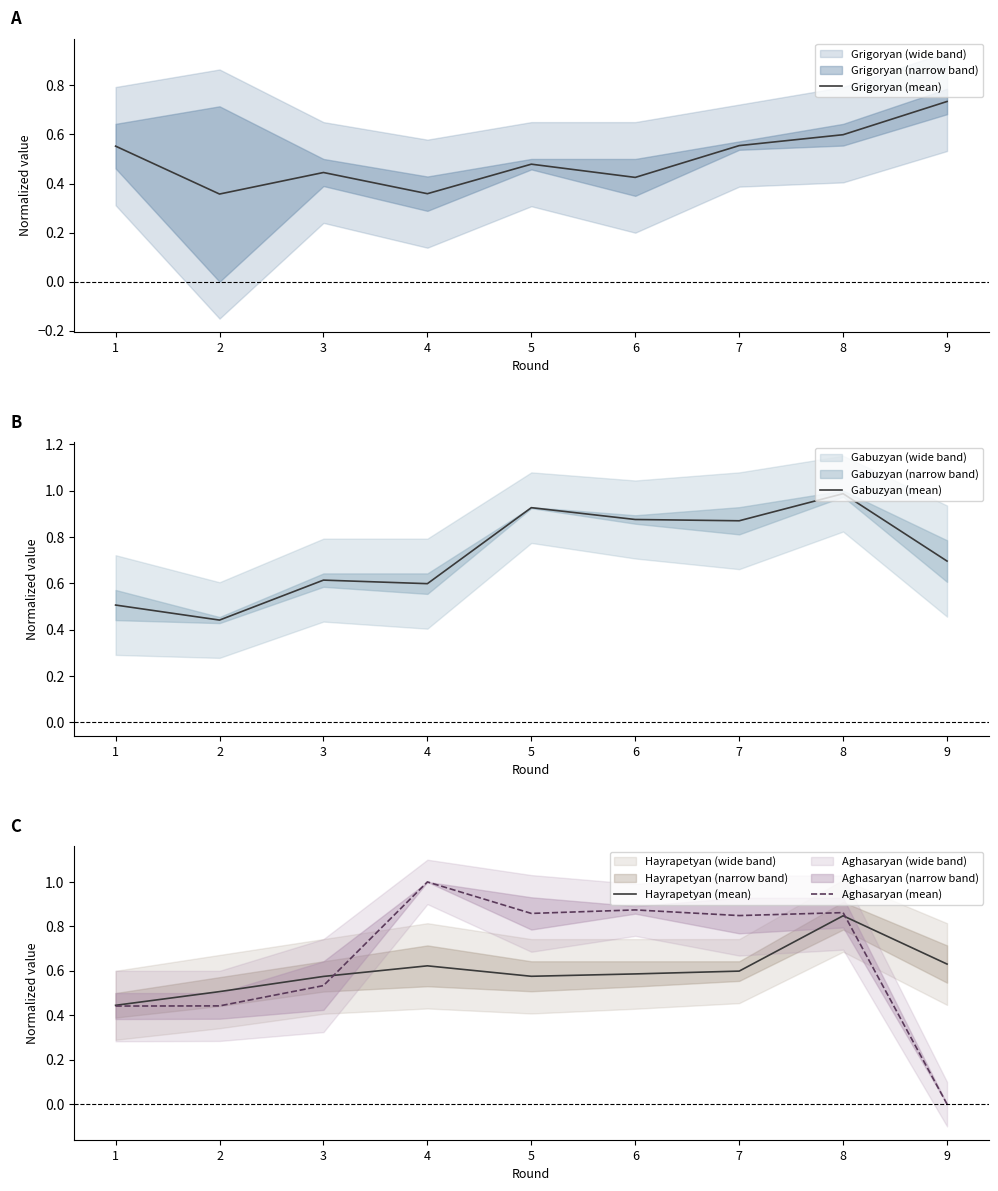

Reading left to right, list all the values displayed in this chart.

Grigoryan (mean): 1=0.6	2=0.4	3=0.4	4=0.4	5=0.5	6=0.4	7=0.6	8=0.6	9=0.7
Gabuzyan (mean): 1=0.5	2=0.4	3=0.6	4=0.6	5=0.9	6=0.9	7=0.9	8=1.0	9=0.7
Hayrapetyan (mean): 1=0.4	2=0.5	3=0.6	4=0.6	5=0.6	6=0.6	7=0.6	8=0.8	9=0.6
Aghasaryan (mean): 1=0.4	2=0.4	3=0.5	4=1.0	5=0.9	6=0.9	7=0.8	8=0.9	9=0.0